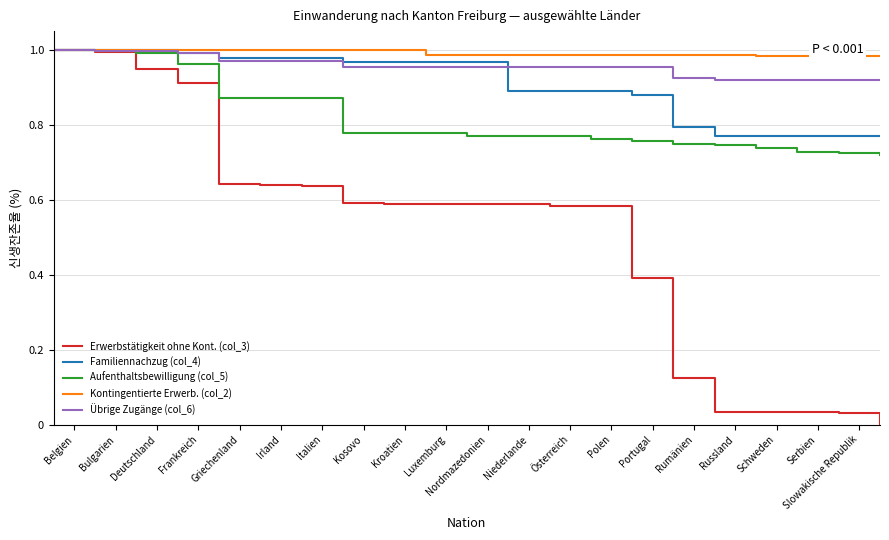

Which series has the largest range (max minus min)?

Erwerbstätigkeit ohne Kont. (col_3)